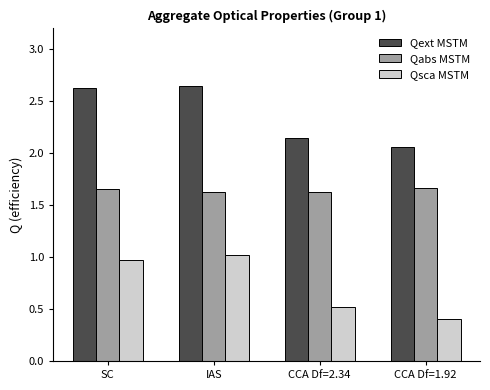

What is the lowest value of the Qsca MSTM series?

0.4